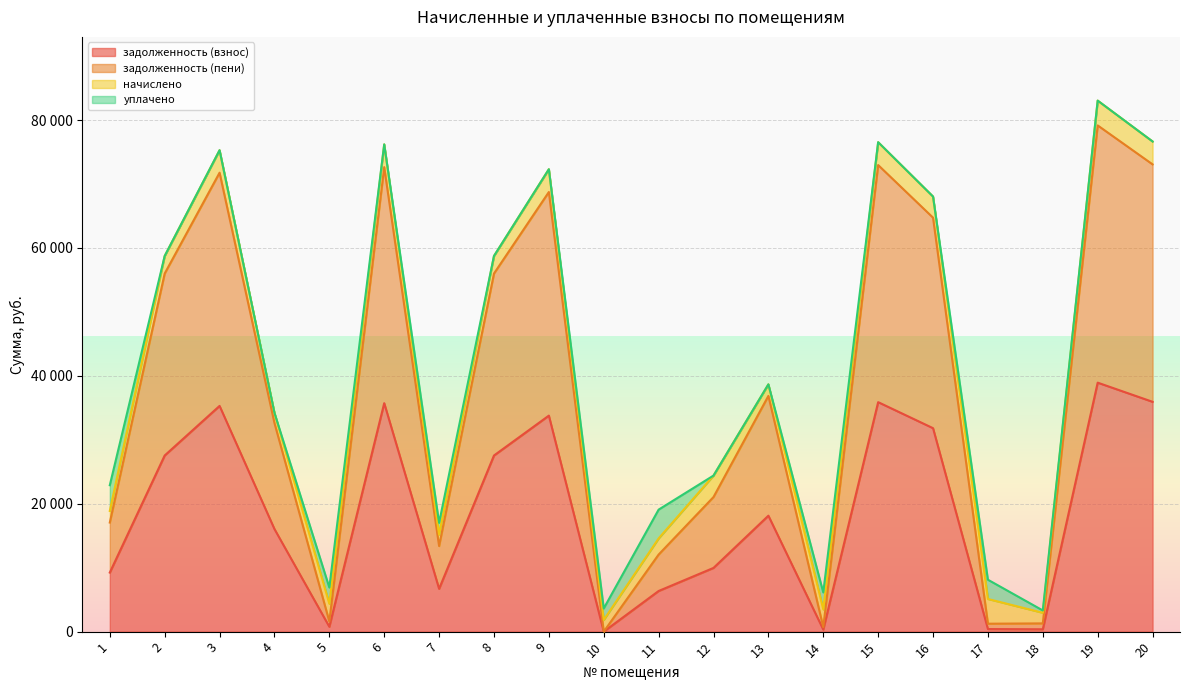

How many values in the задолженность (пени) series exceed 36864?

10